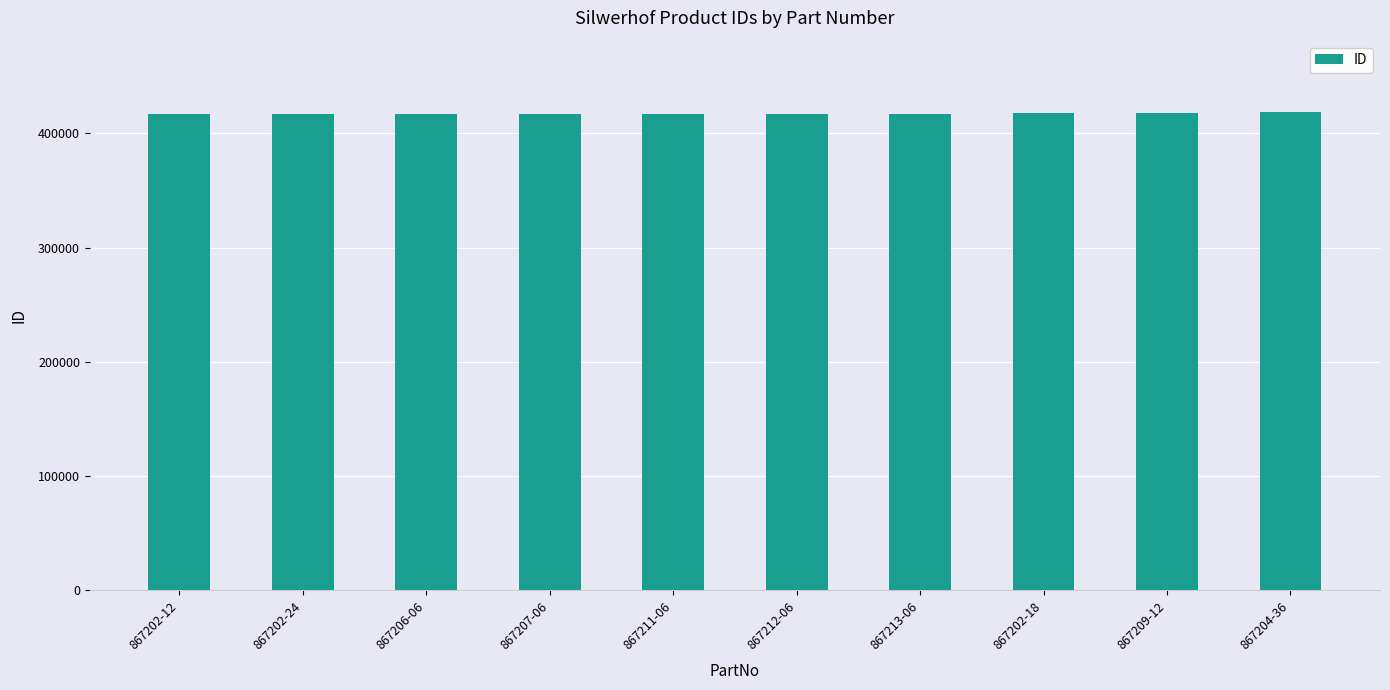

The value at 867212-06 is 692733. True or false?

False